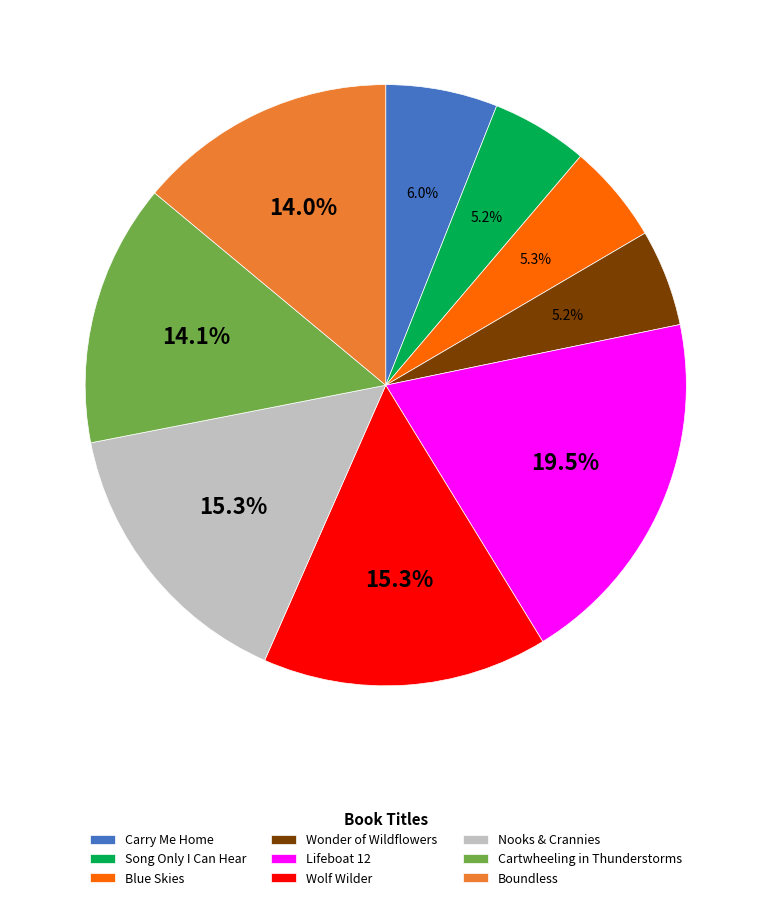

Is there a majority slice in this chart?

No